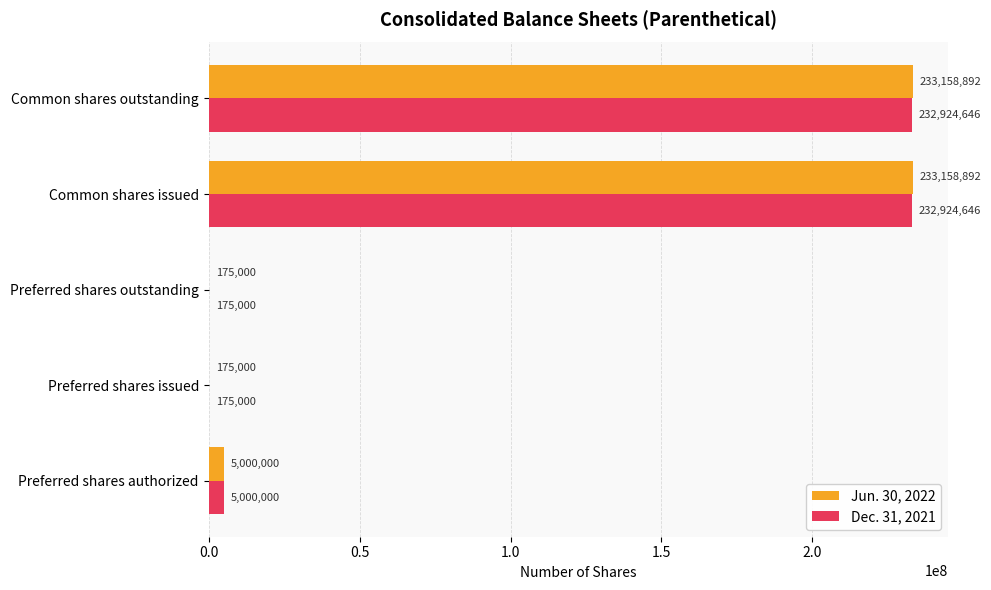

What is the total value across all series at Common shares outstanding?

466083538